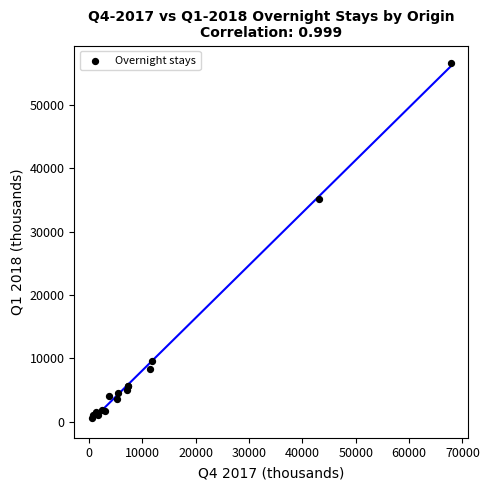

What Y value in the scatter plot is closest to 28561?

35211.9